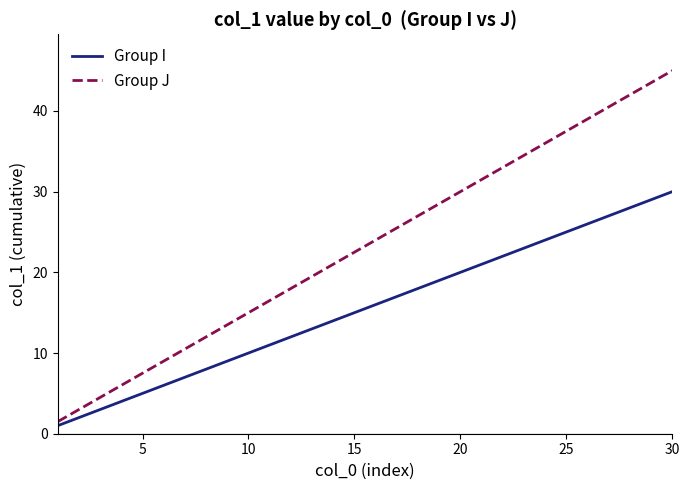

List the series in order of their overall mean, highest first.

Group J, Group I